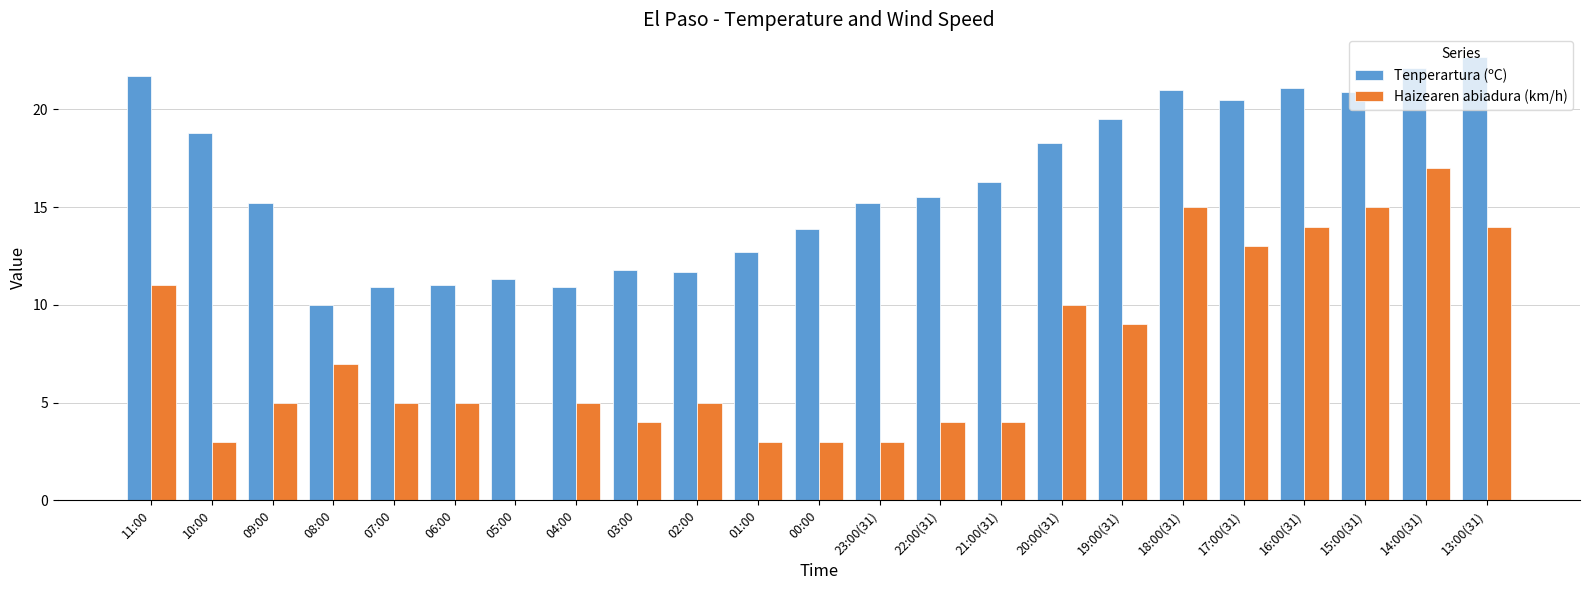

Which series has the largest total across all categories?

Tenperartura (ºC)